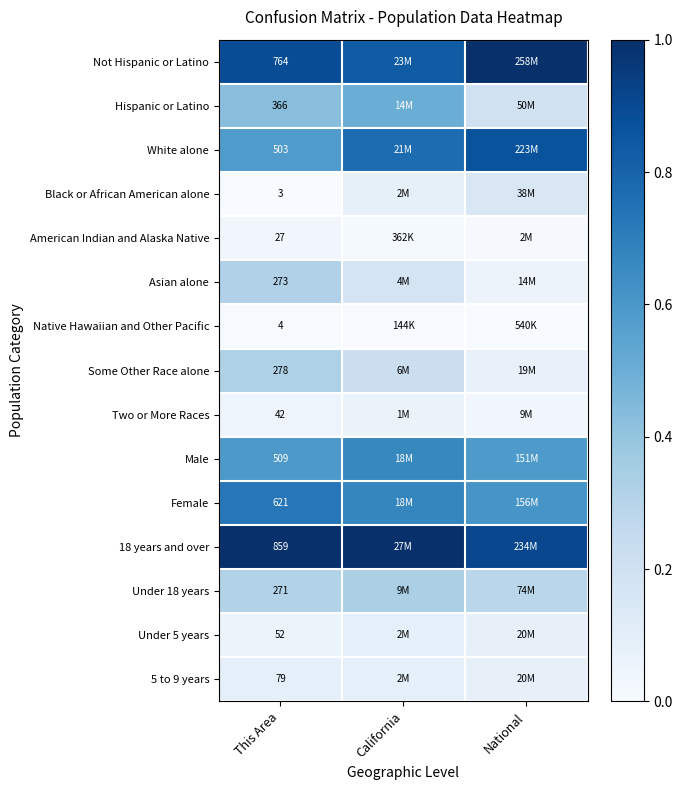

Which series has the largest total across all categories?

18 years and over